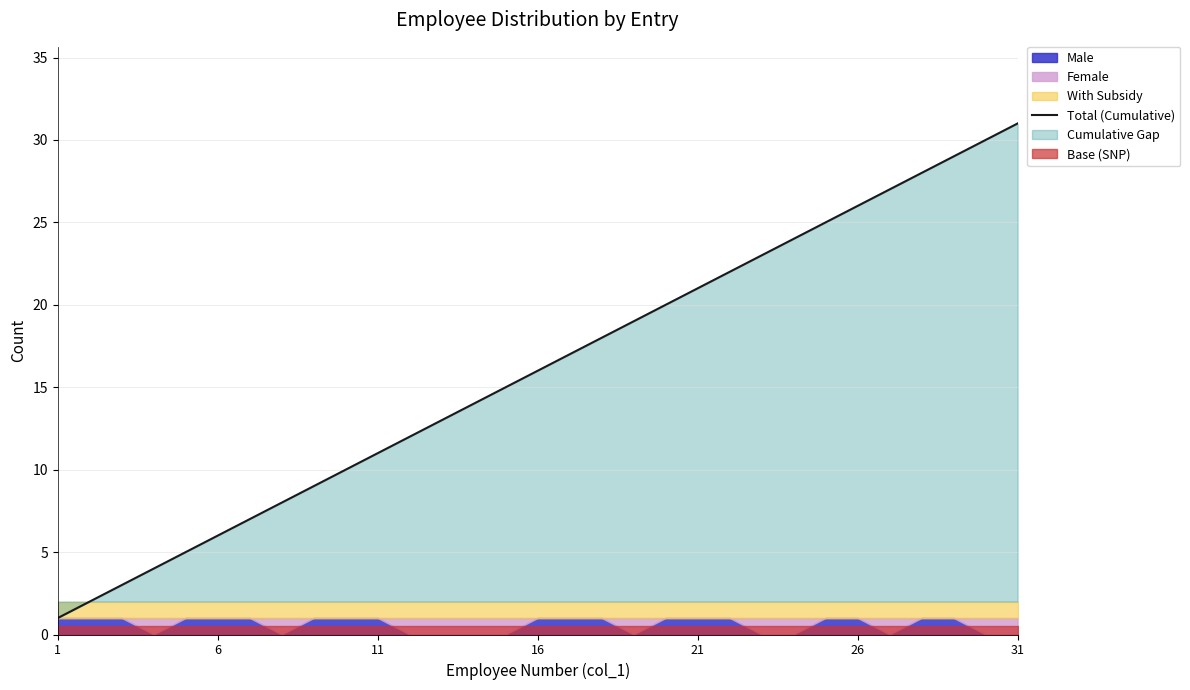

What is the maximum value for Total (Cumulative)?

31